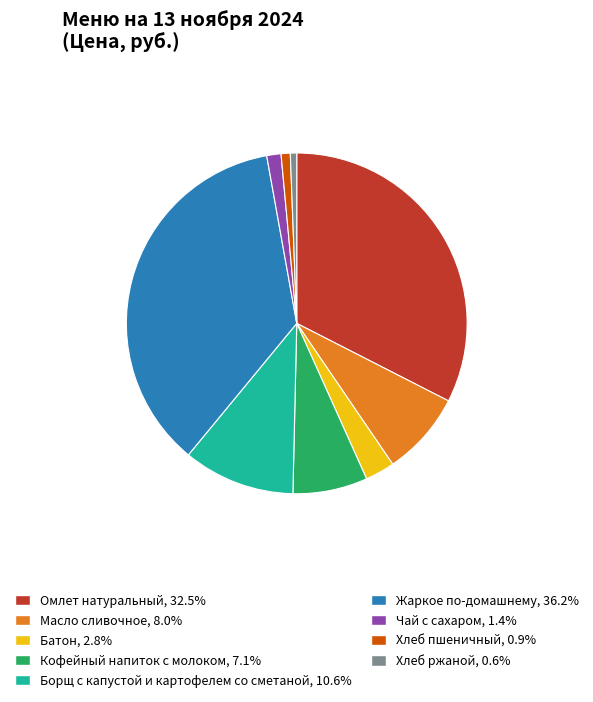

Combined, do Масло сливочное and Чай с сахаром account for over 50%?

No